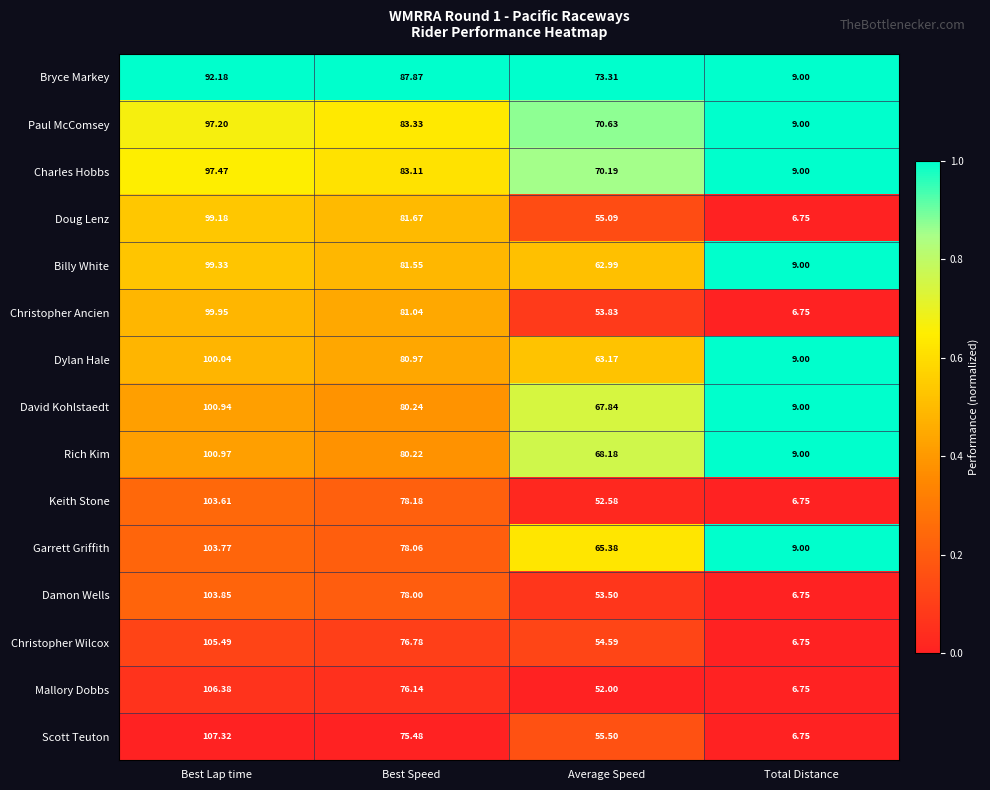

Which series has the largest range (max minus min)?

Scott Teuton